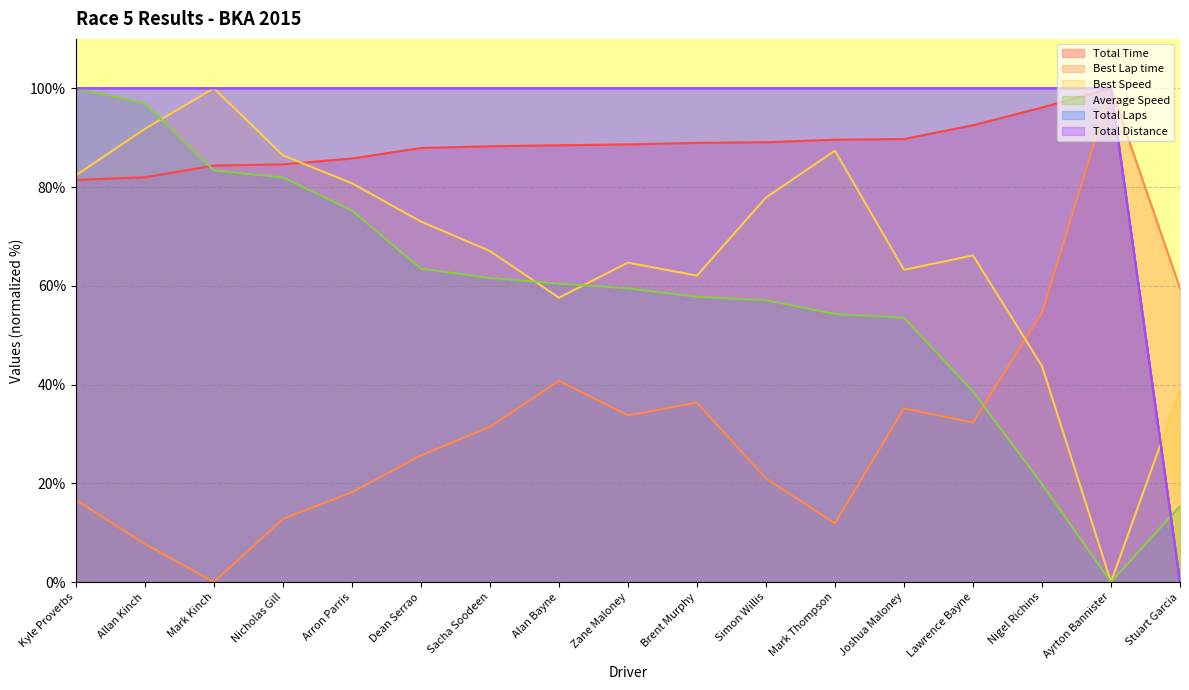

After their last crossing, which series has the higher values: Best Speed or Total Laps?

Best Speed